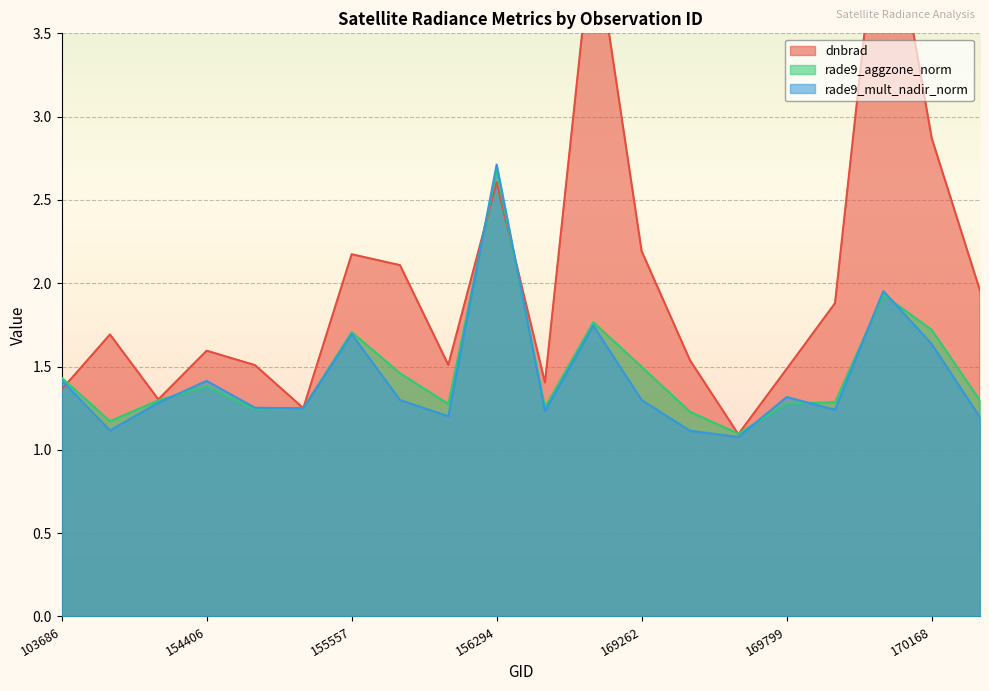

At which category is the sum across all series the highest?

170155